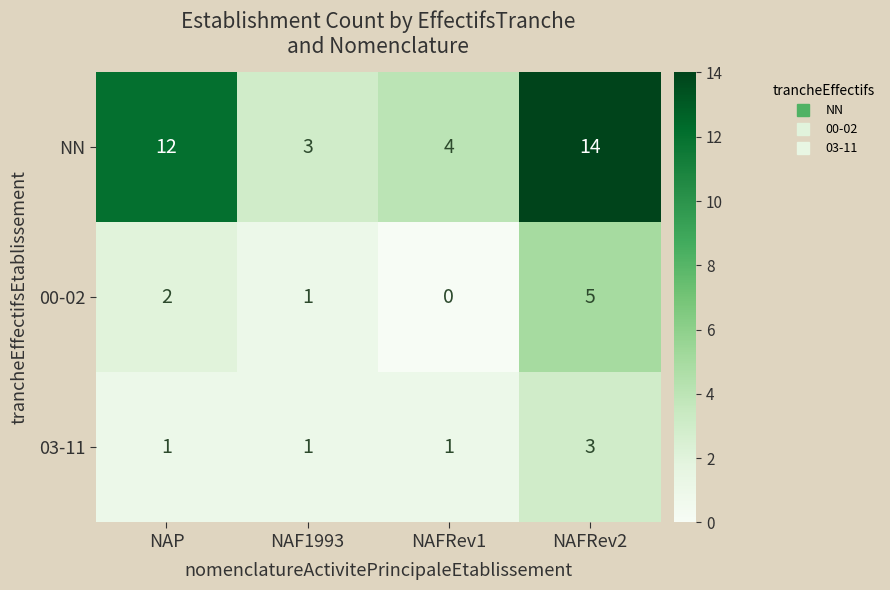

What is the difference between the maximum and minimum values in the 00-02 series?

5